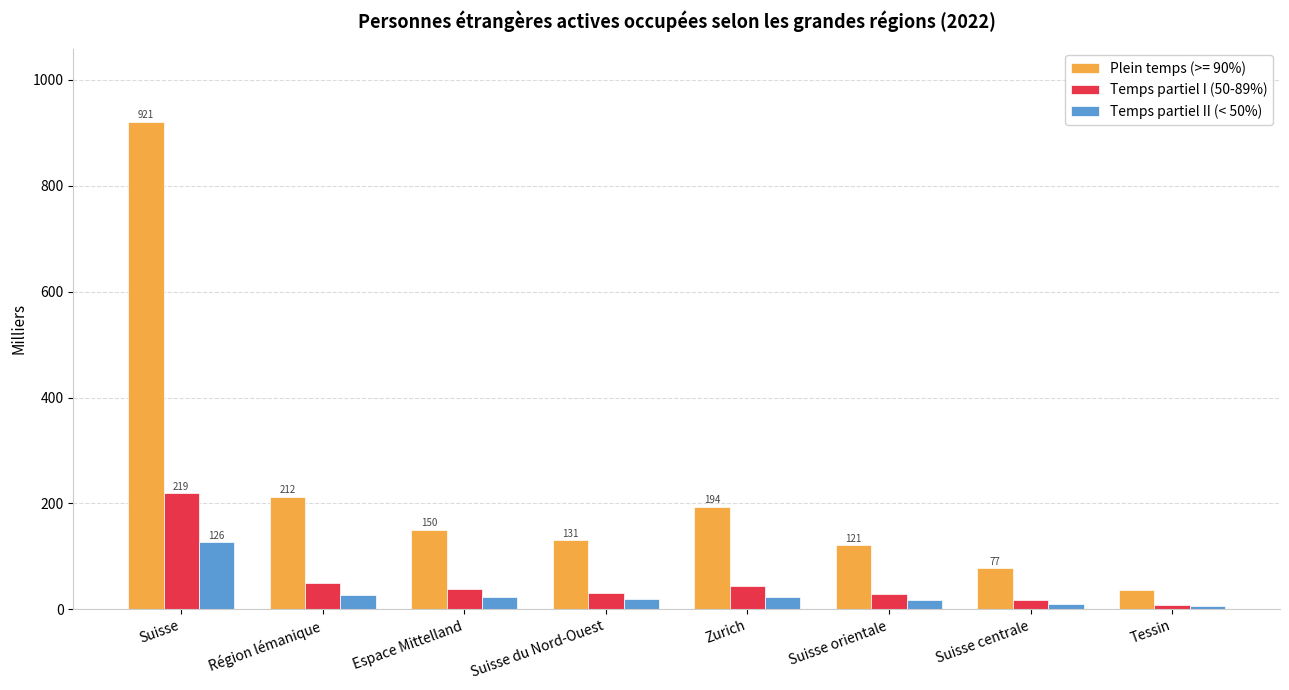

At which category is the sum across all series the highest?

Suisse